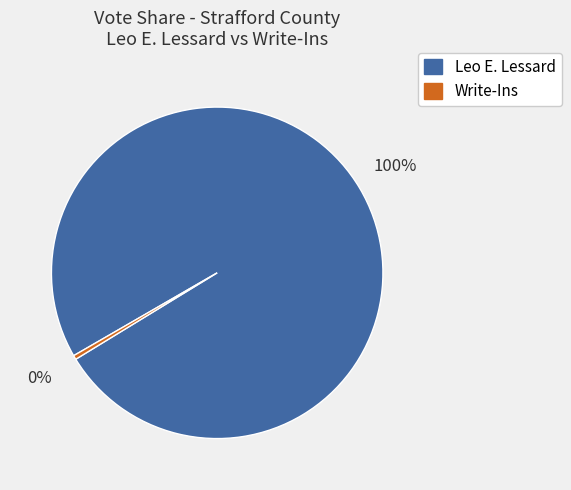

Which has a higher value, Leo E. Lessard or Write-Ins?

Leo E. Lessard